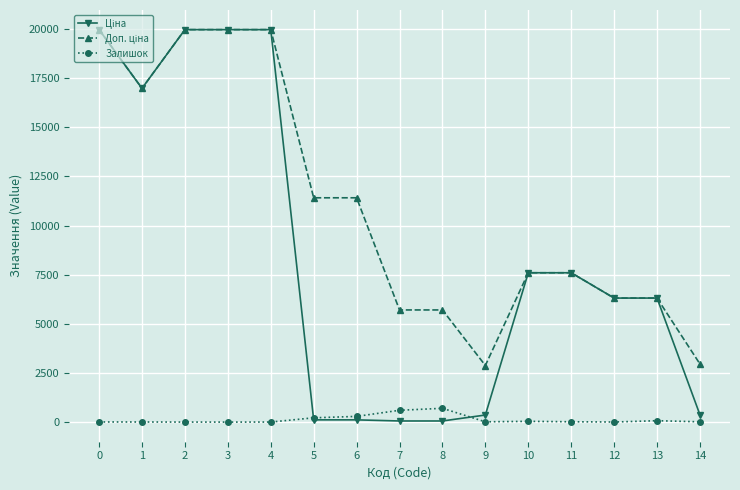

Rank the series by their average value, from highest to lowest.

Доп. ціна, Ціна, Залишок